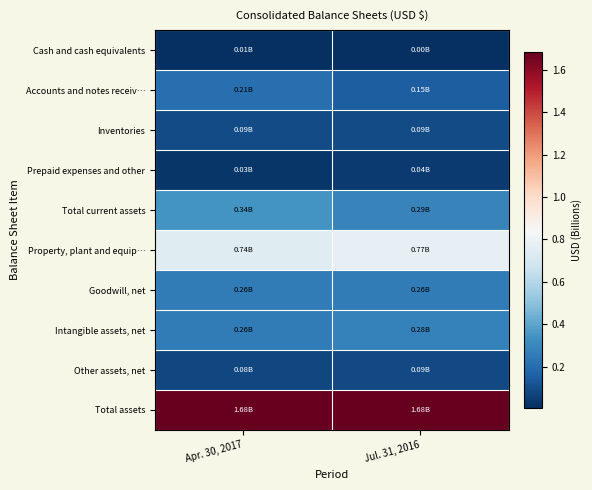

Reading right to left, transcribe all the data shown in this chart.

Cash and cash equivalents: Jul. 31, 2016=0.0	Apr. 30, 2017=0.0
Accounts and notes receiv…: Jul. 31, 2016=0.1	Apr. 30, 2017=0.2
Inventories: Jul. 31, 2016=0.1	Apr. 30, 2017=0.1
Prepaid expenses and other: Jul. 31, 2016=0.0	Apr. 30, 2017=0.0
Total current assets: Jul. 31, 2016=0.3	Apr. 30, 2017=0.3
Property, plant and equip…: Jul. 31, 2016=0.8	Apr. 30, 2017=0.7
Goodwill, net: Jul. 31, 2016=0.3	Apr. 30, 2017=0.3
Intangible assets, net: Jul. 31, 2016=0.3	Apr. 30, 2017=0.3
Other assets, net: Jul. 31, 2016=0.1	Apr. 30, 2017=0.1
Total assets: Jul. 31, 2016=1.7	Apr. 30, 2017=1.7